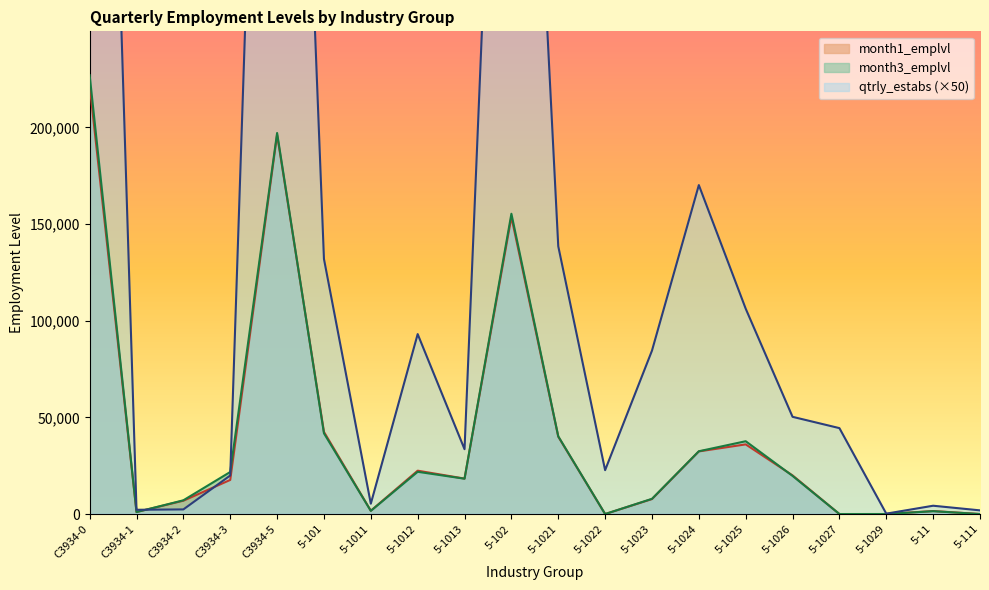

Which series has the largest total across all categories?

qtrly_estabs